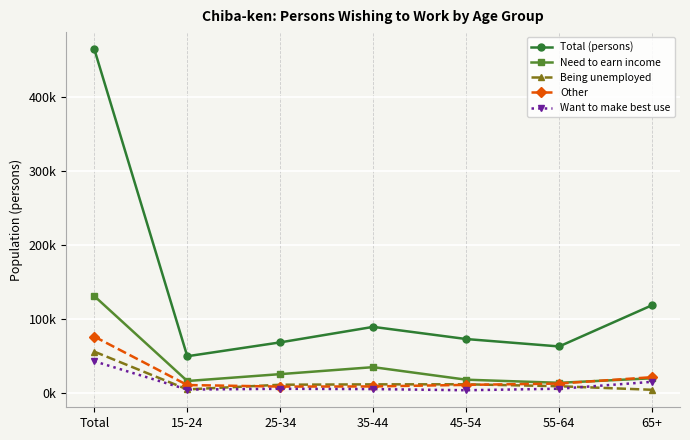

How many intersections are there between Need to earn income and Other?

1